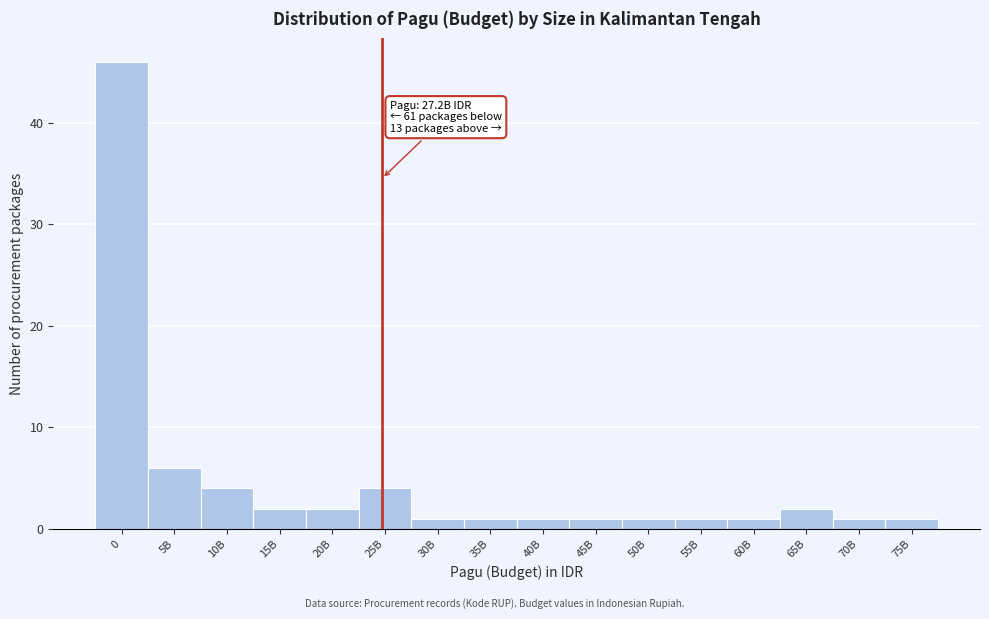

Reading left to right, list all the values displayed in this chart.

46	6	4	2	2	4	1	1	1	1	1	1	1	2	1	1